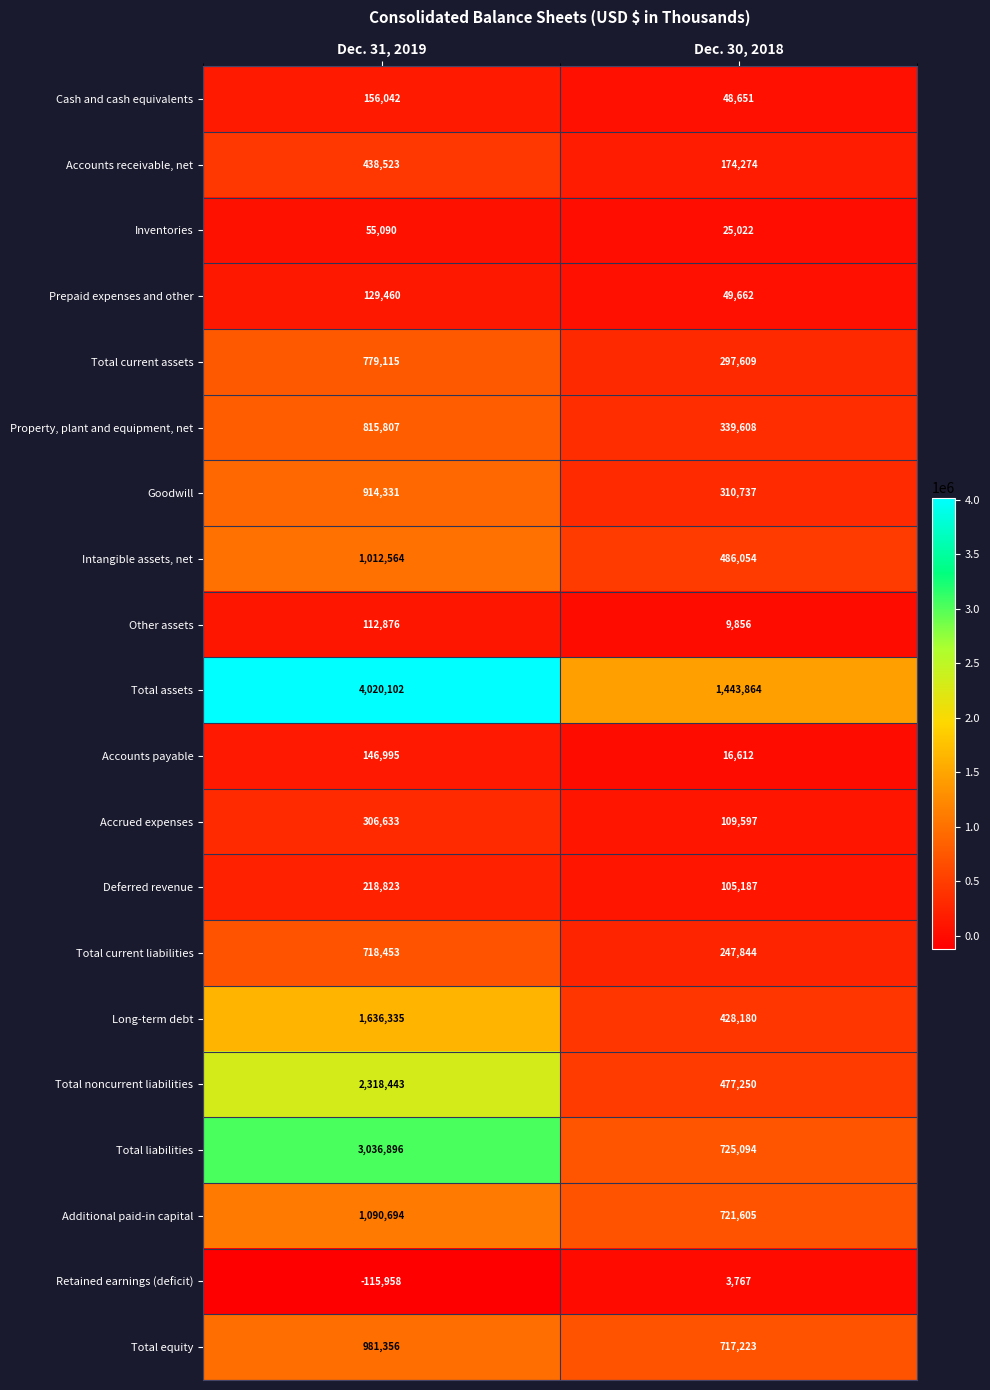

True or false: Cash and cash equivalents has a value of 93093 at Dec. 31, 2019.

False